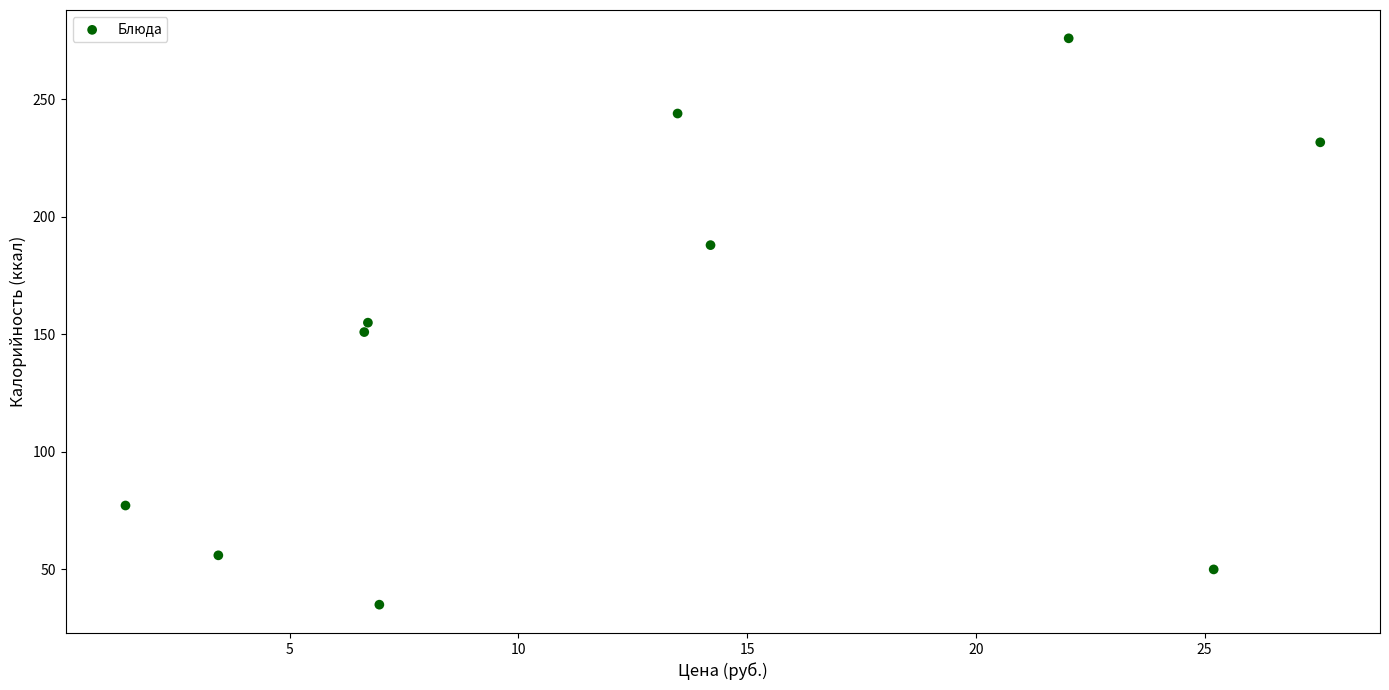

What is the range of X values (max minus min)?

26.1